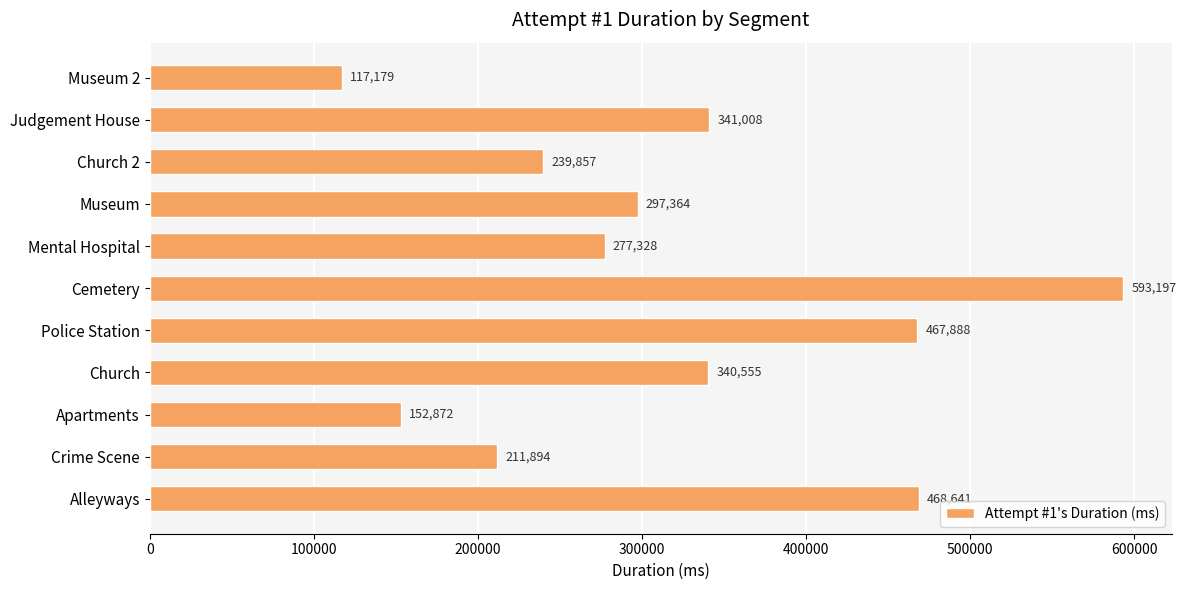

Rank the categories by value from lowest to highest.

Museum 2, Apartments, Crime Scene, Church 2, Mental Hospital, Museum, Church, Judgement House, Police Station, Alleyways, Cemetery